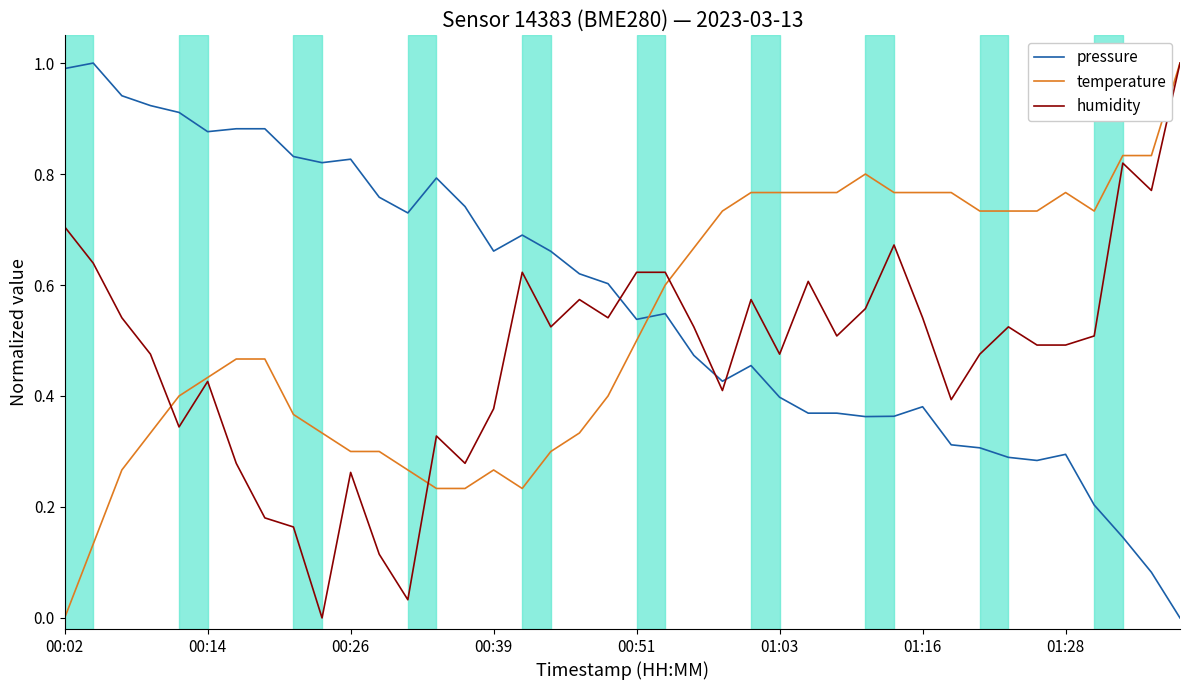

True or false: temperature and pressure cross at least once.

True